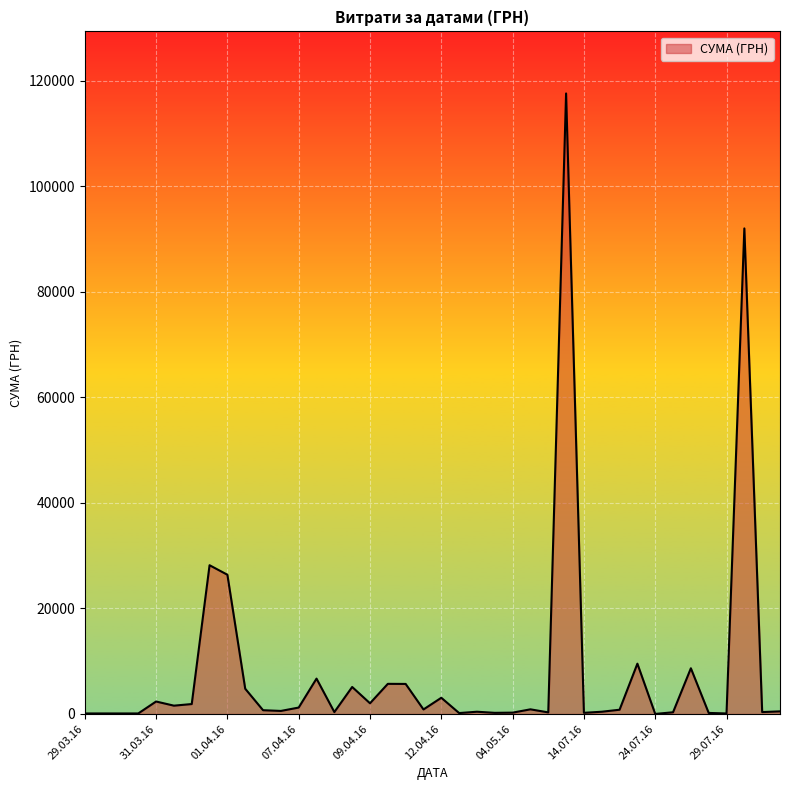

What is the greatest value displayed?

117568.8